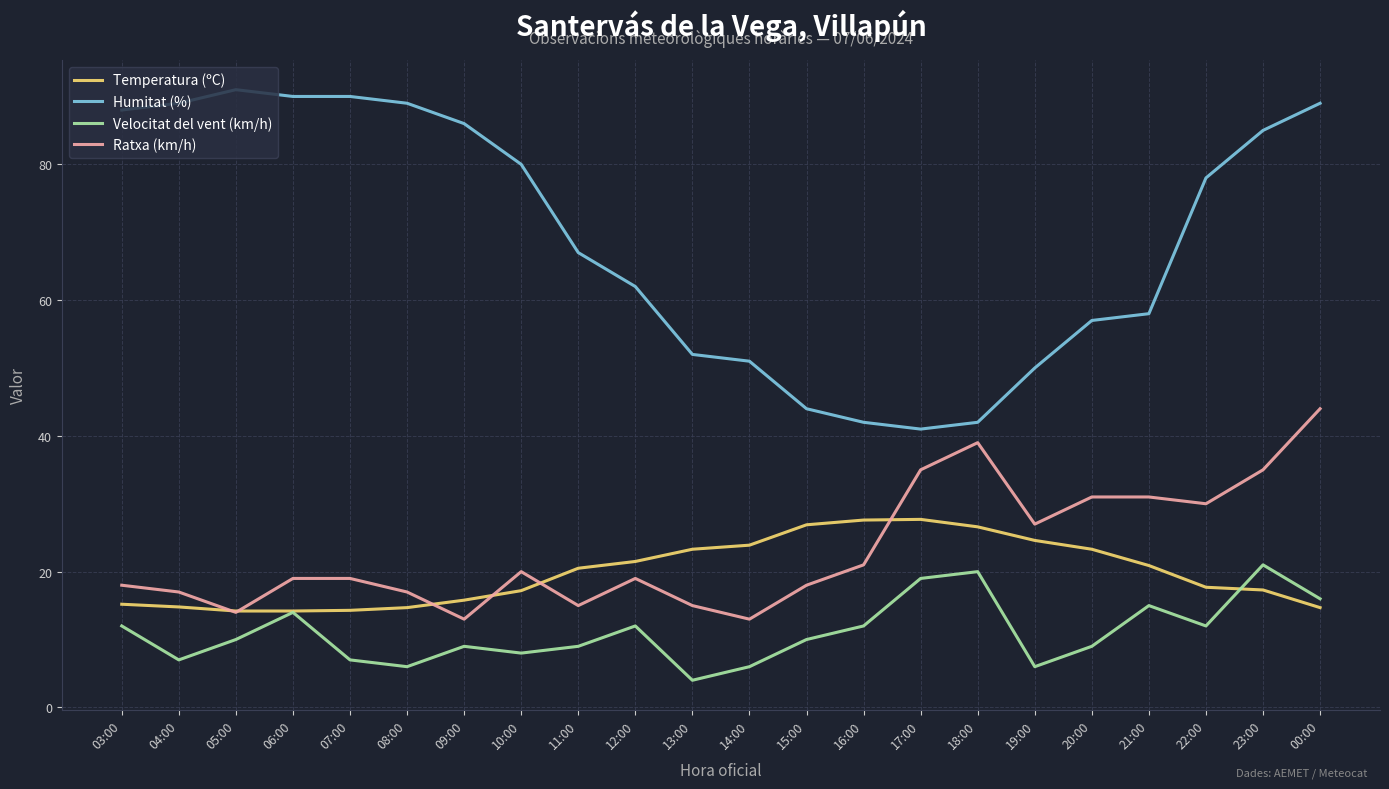

How many categories are shown in the chart?

22